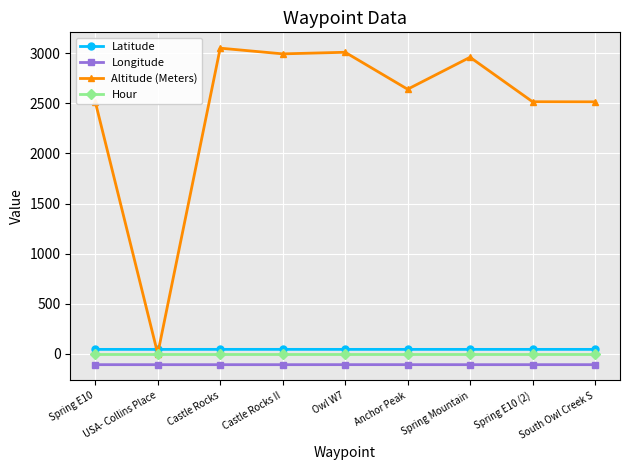

Which series has the largest total across all categories?

Altitude (Meters)